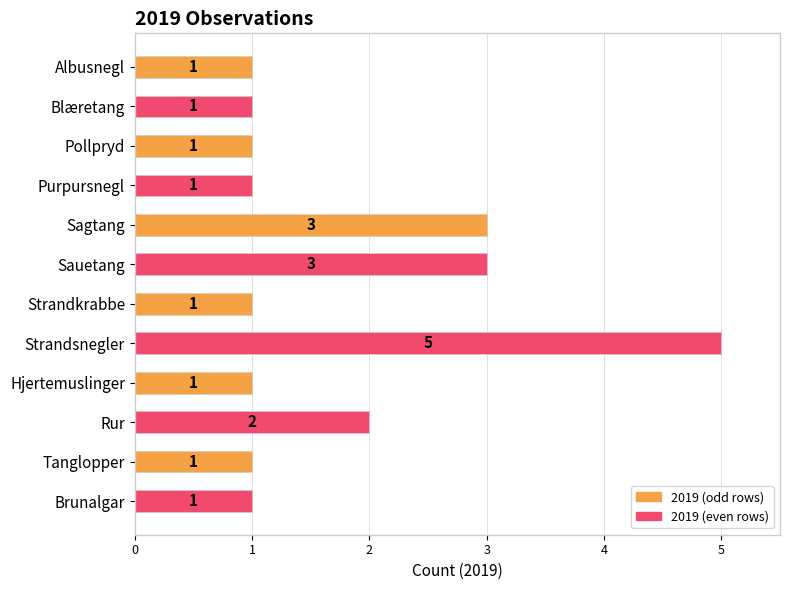

What is the value of the 5th bar from the top?

3